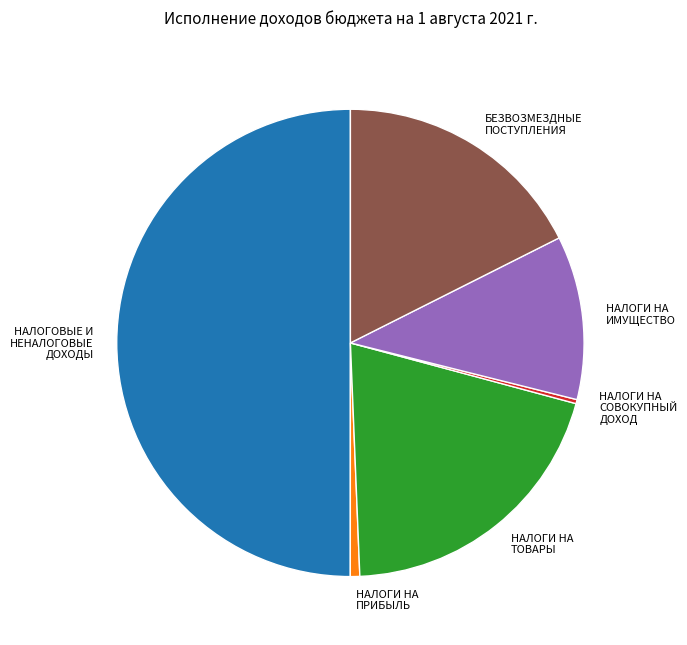

Count the number of slices in the pie.

6